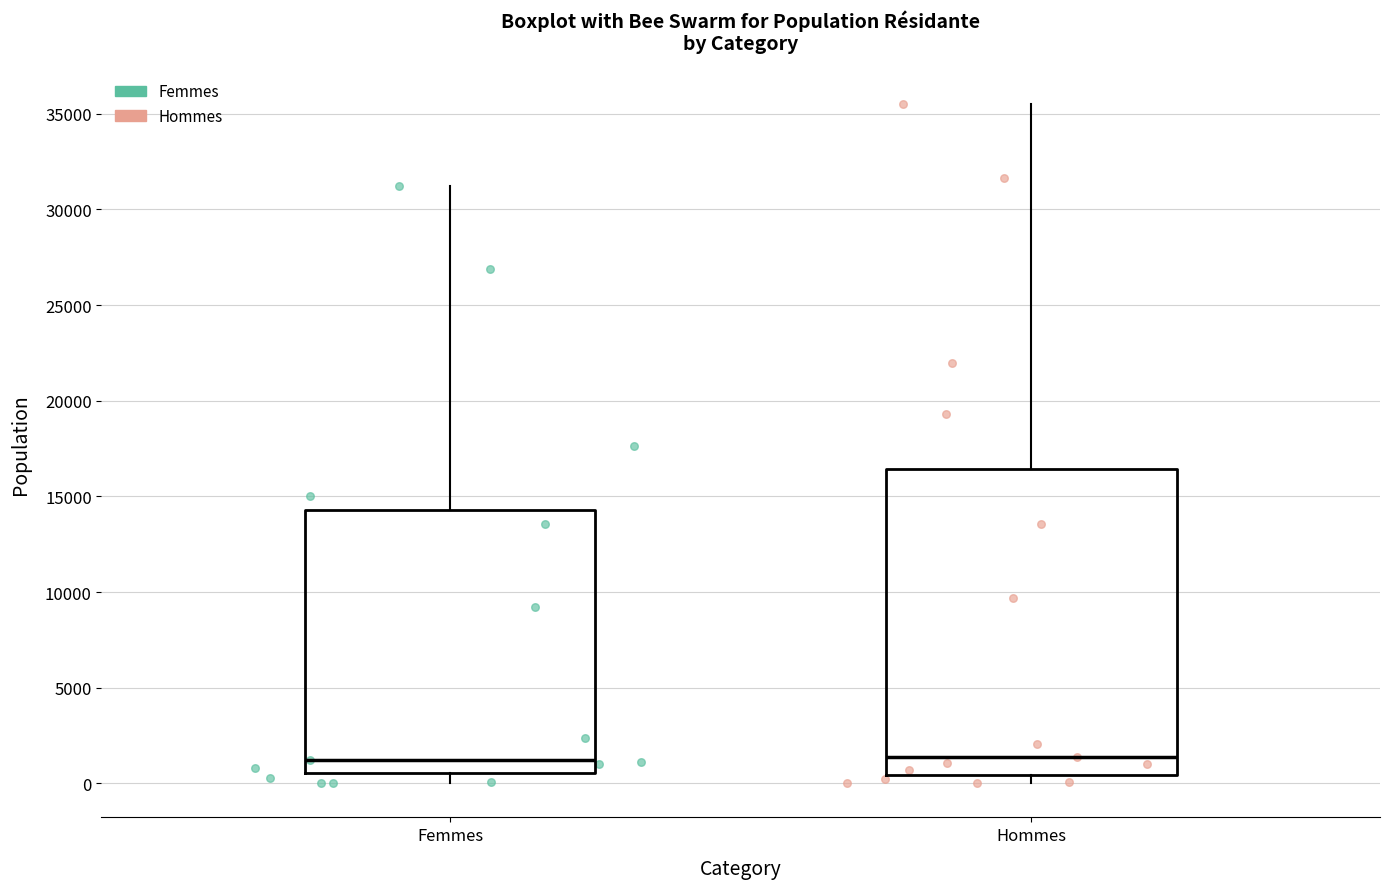

Reading left to right, read every box against the y-axis: the position of its median line, the range the box covers, and the ends of its whiskers. The values are not printed on the chart, so give them approximately, as read against the axis.

Femmes: median 1000, box 500 to 14500, whiskers 0 to 31000
Hommes: median 1500, box 500 to 16500, whiskers 0 to 35500